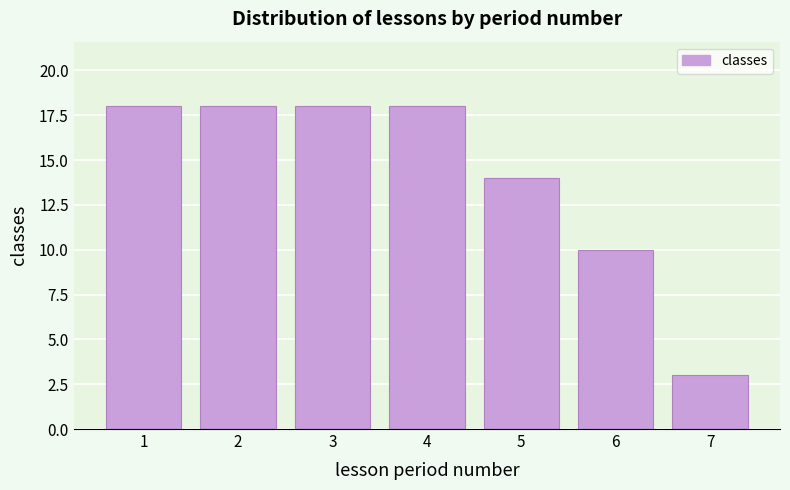

Reading left to right, transcribe all the data shown in this chart.

18	18	18	18	14	10	3